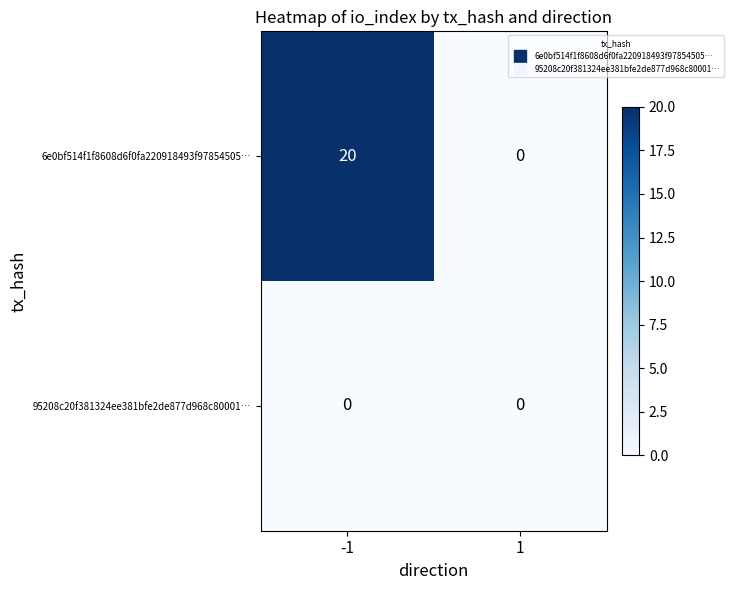

At how many categories does at least one series exceed 4?

1